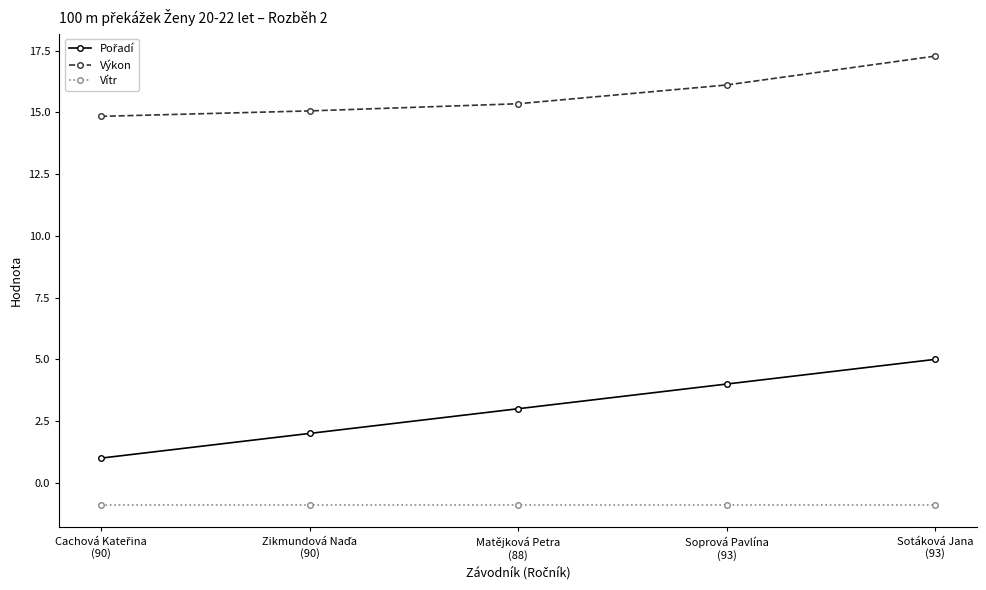

At how many categories does at least one series exceed 11?

5